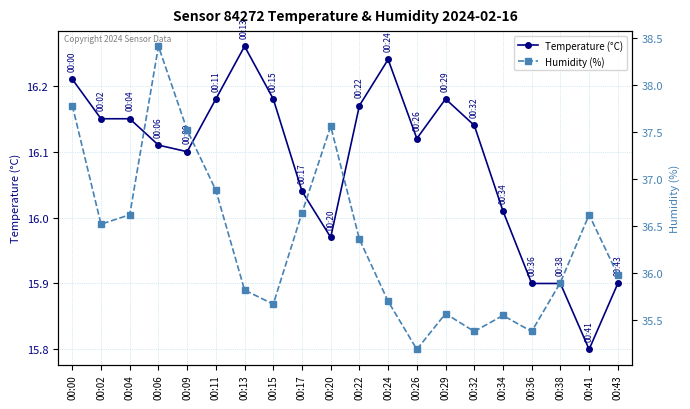

What is the difference between the Humidity (%) values at 00:26 and 00:22?

1.2